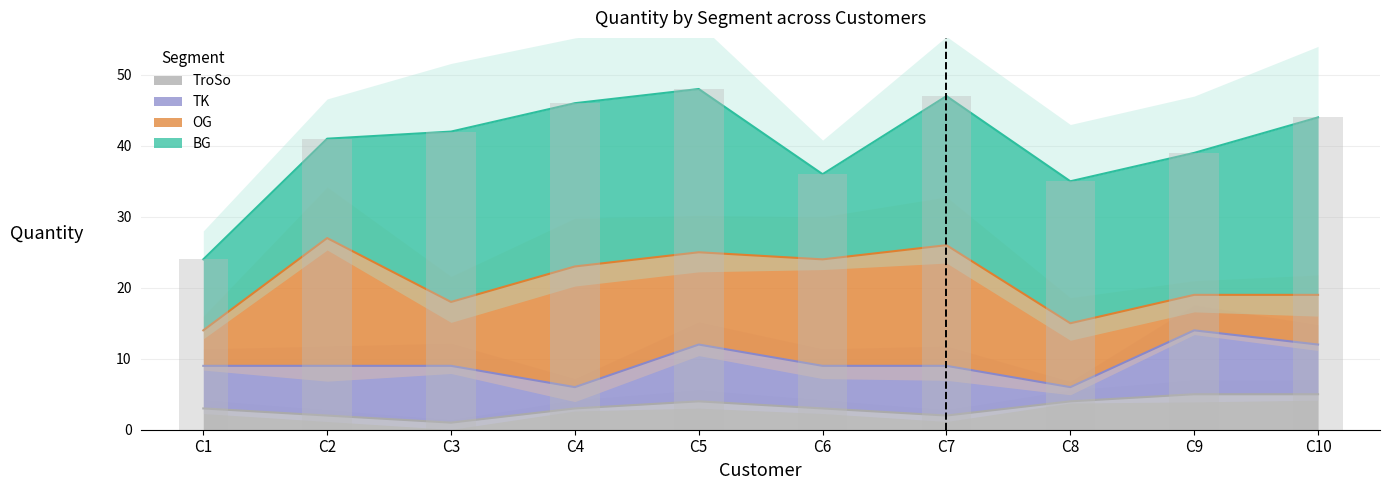

What is the sum of the TroSo values at C5 and C1?

7